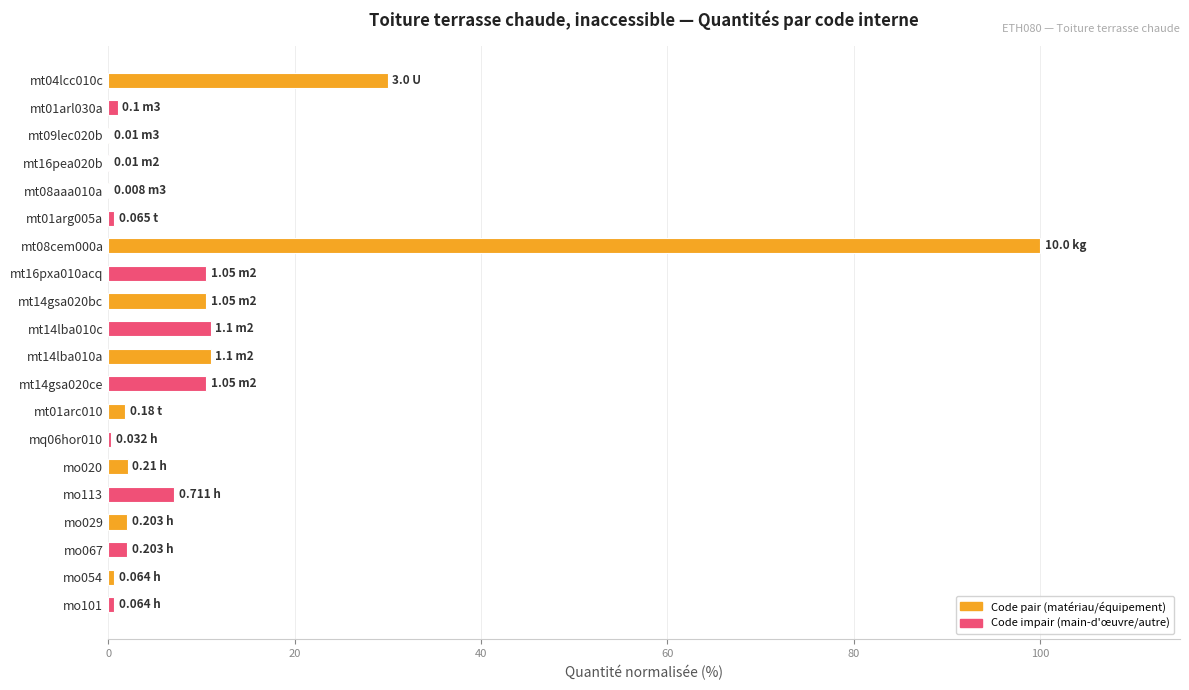

Are the bars grouped side by side (vs. stacked)?

No